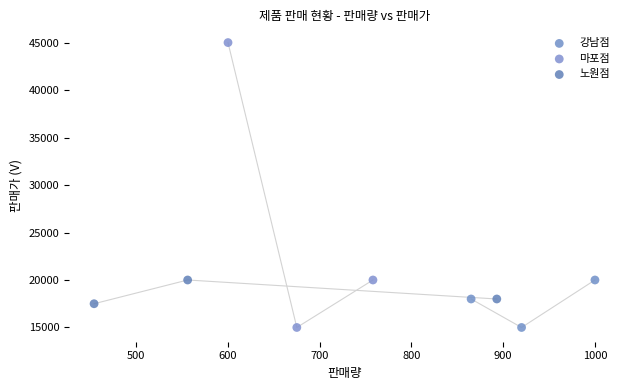

Which series reaches the maximum Y coordinate?

마포점